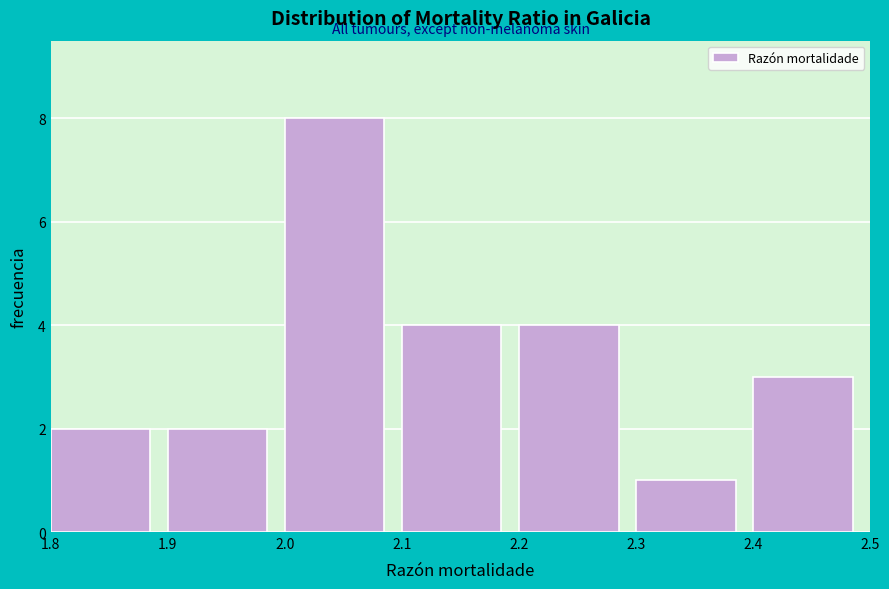

Reading right to left, extract all data points from this chart.

3	1	4	4	8	2	2